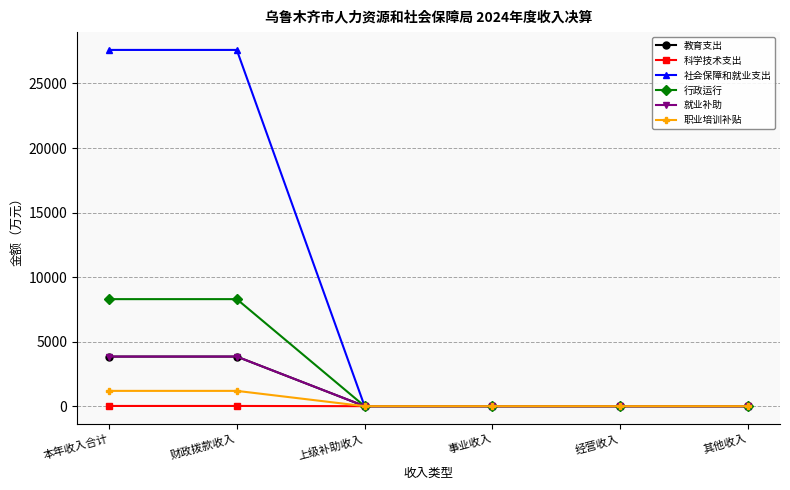

What is the maximum value shown in the chart?

27599.7